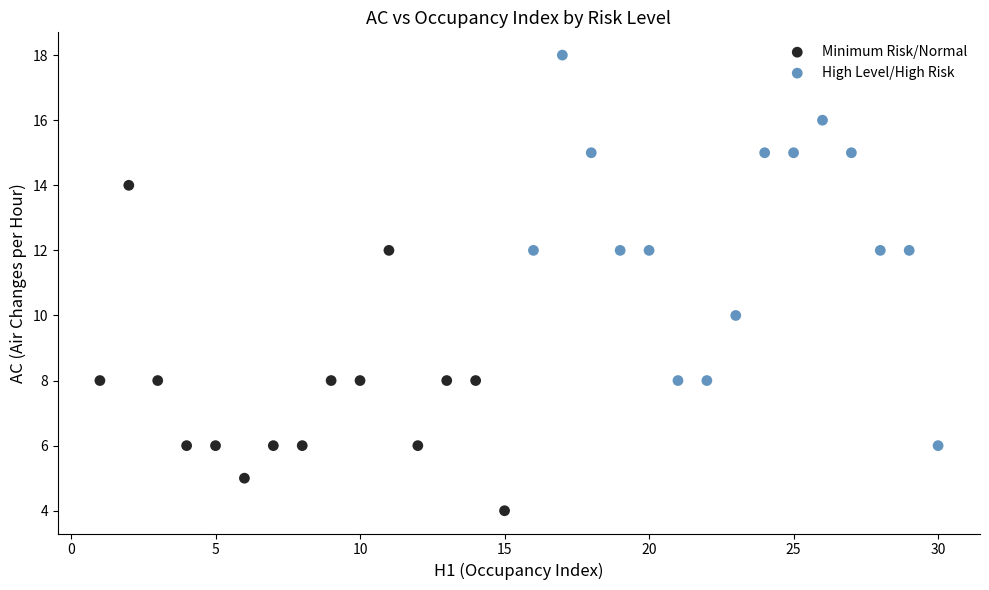

What are all the series names shown in the legend?

Minimum Risk/Normal, High Level/High Risk